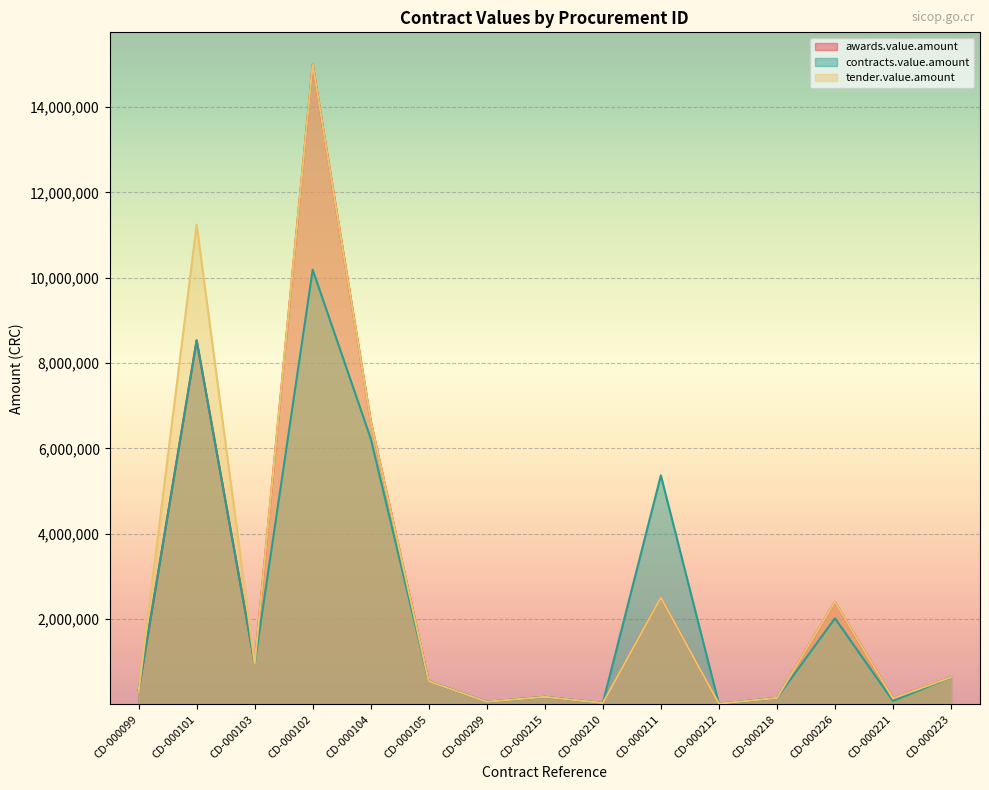

In awards.value.amount, how many points are higher than both neighbors (excluding endpoints)?

5